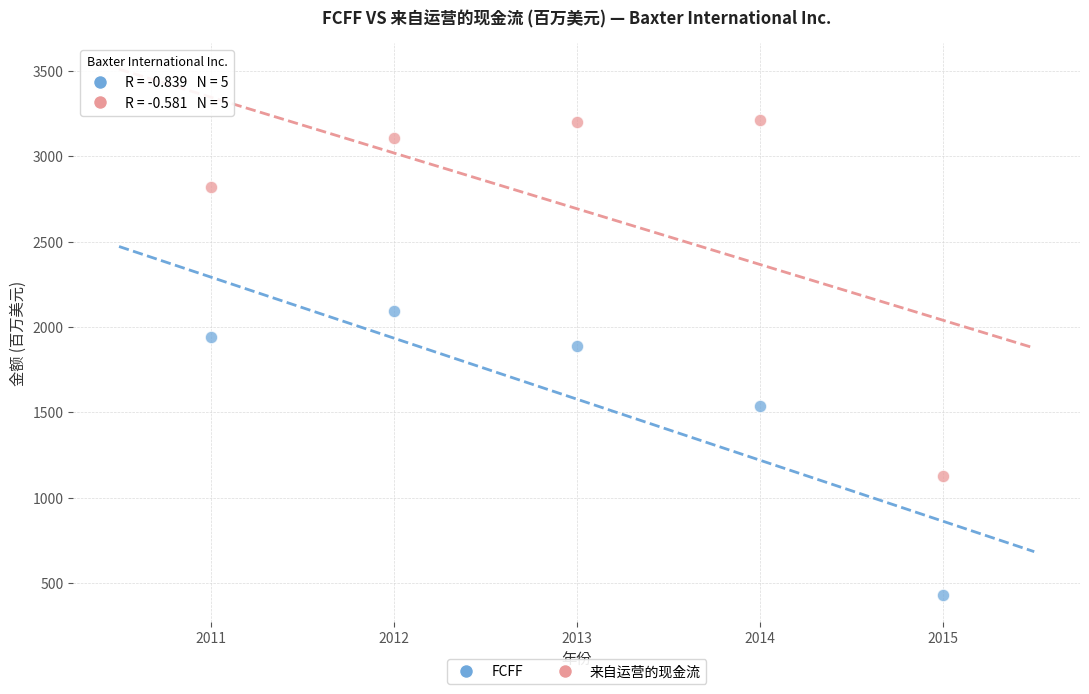

What are all the series names shown in the legend?

FCFF, 来自运营的现金流